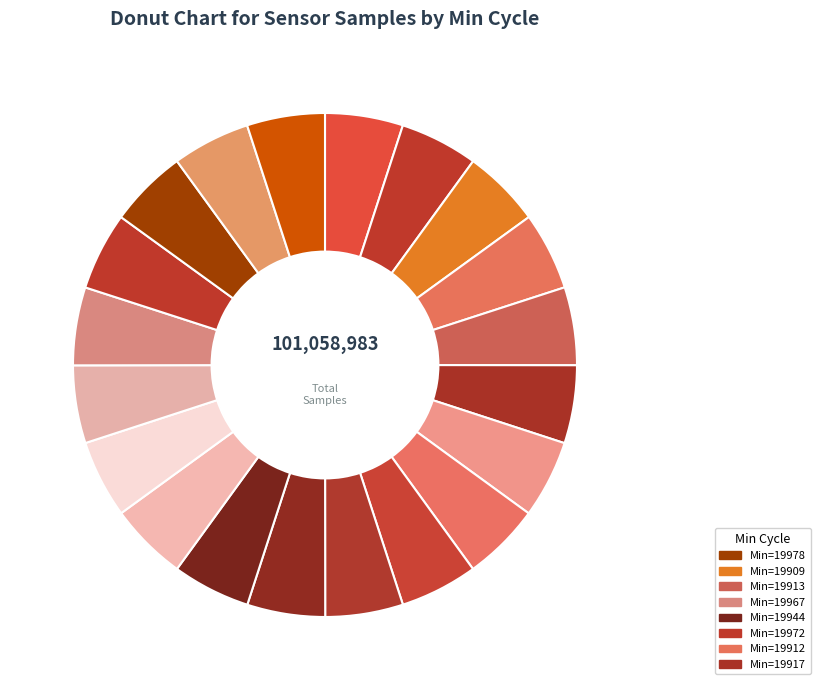

Which category has the smallest portion of the pie?

19931